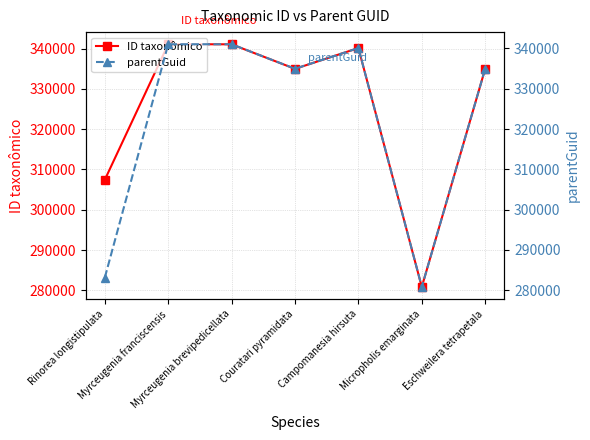

At which label is parentGuid closest to 310932?

Couratari pyramidata